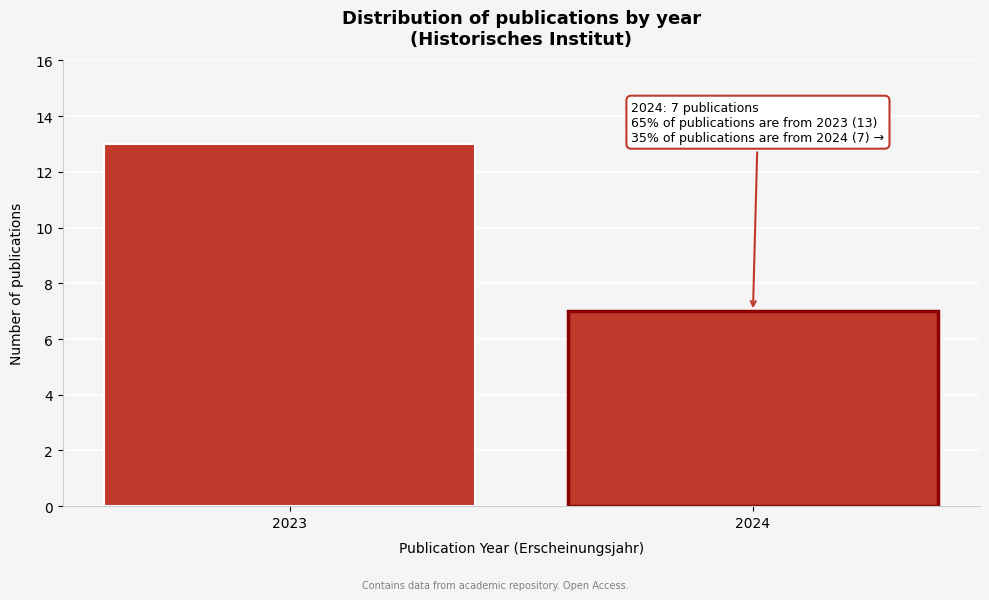

Reading left to right, extract all data points from this chart.

13	7